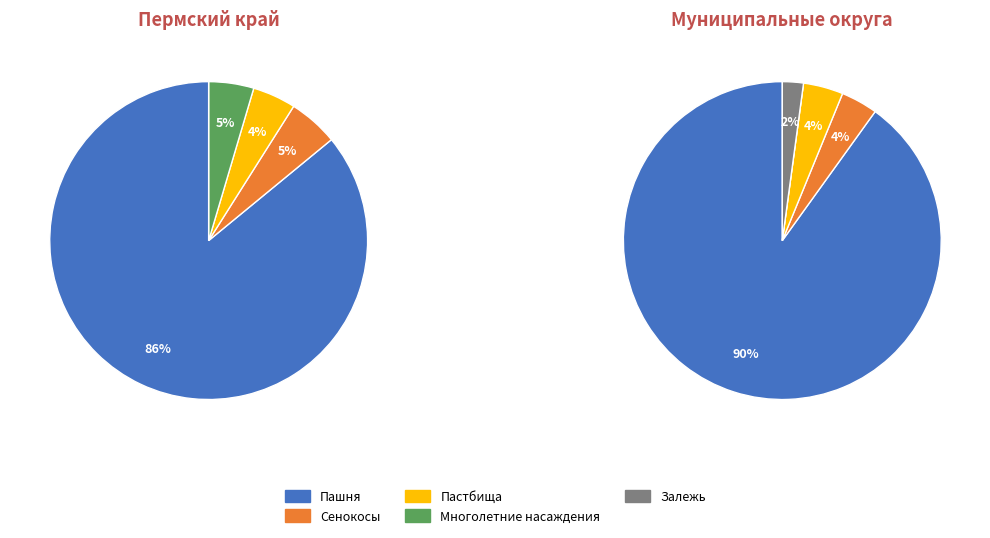

Is there any slice that represents more than half of the pie?

Yes